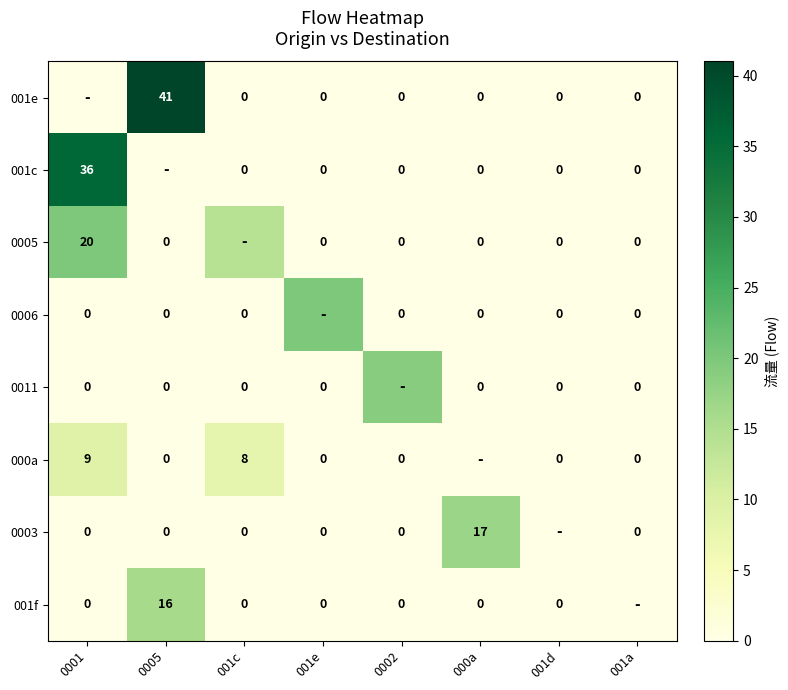

Is it true that 001f equals 16 at 0005?

True